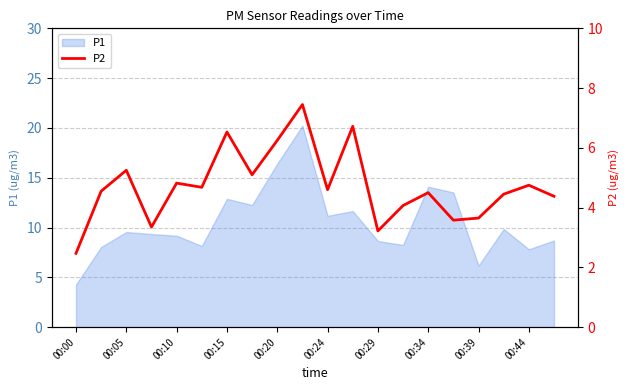

Does the chart have visible grid lines?

Yes